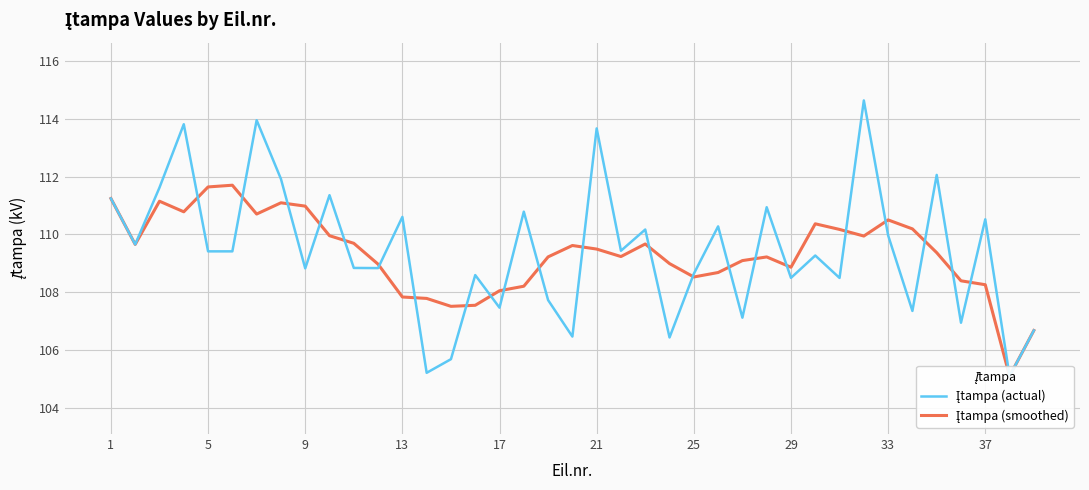

Is it true that Įtampa (smoothed) equals 109.5 at 21?

True